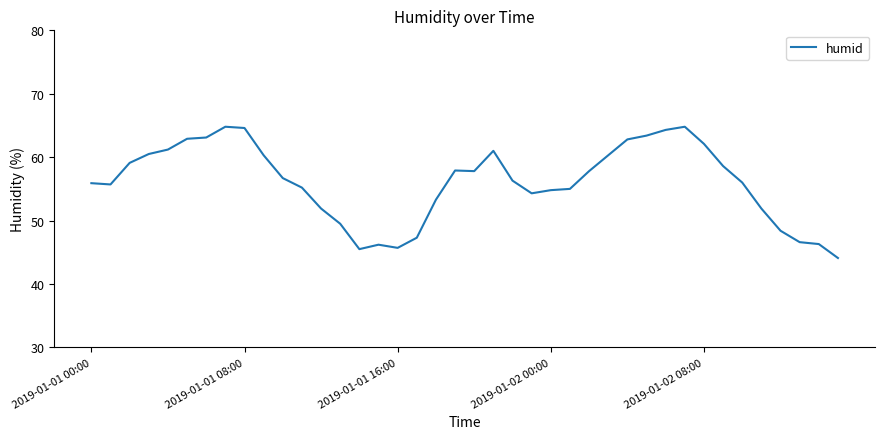

What is the difference between the maximum and minimum values?

20.7